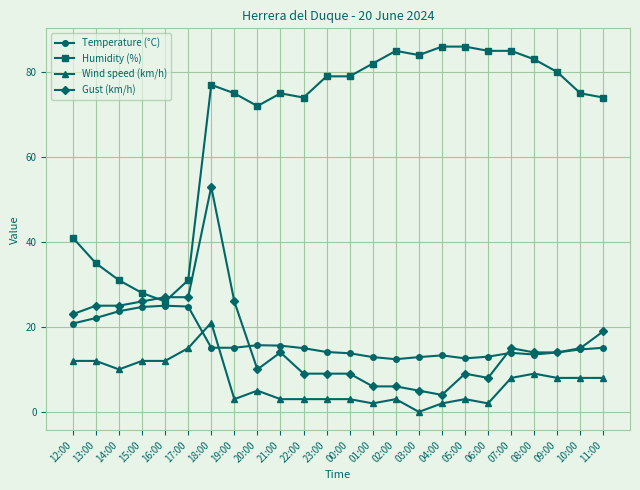

What is the label of the 17th point from the left?

04:00